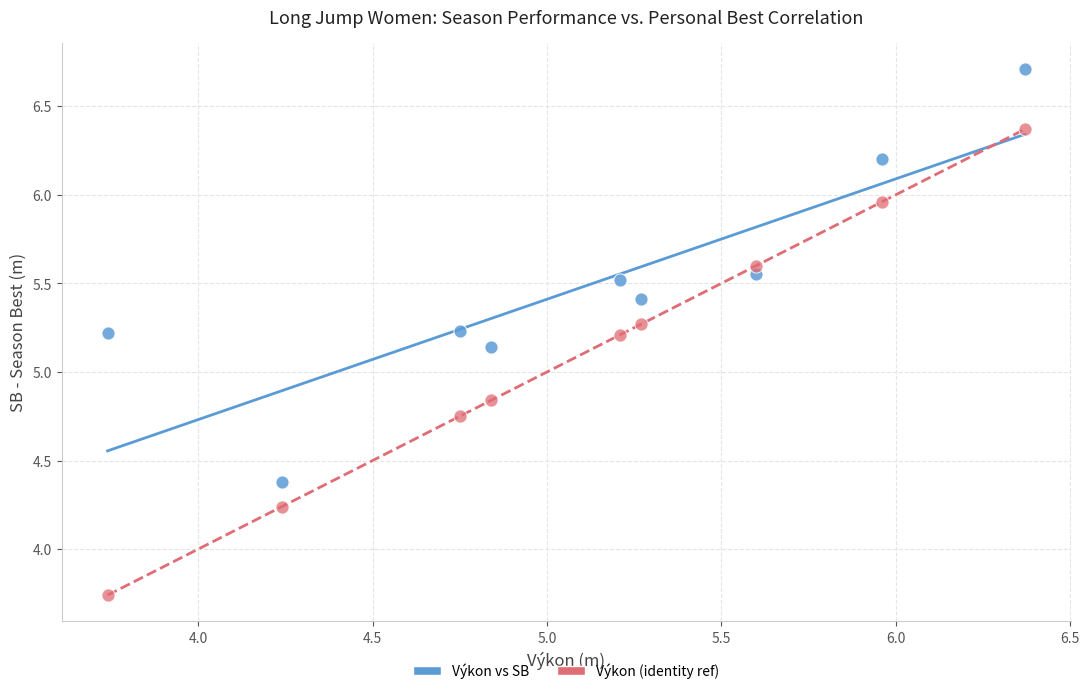

Across all data points, what is the range of Y values (max minus min)?

3.0